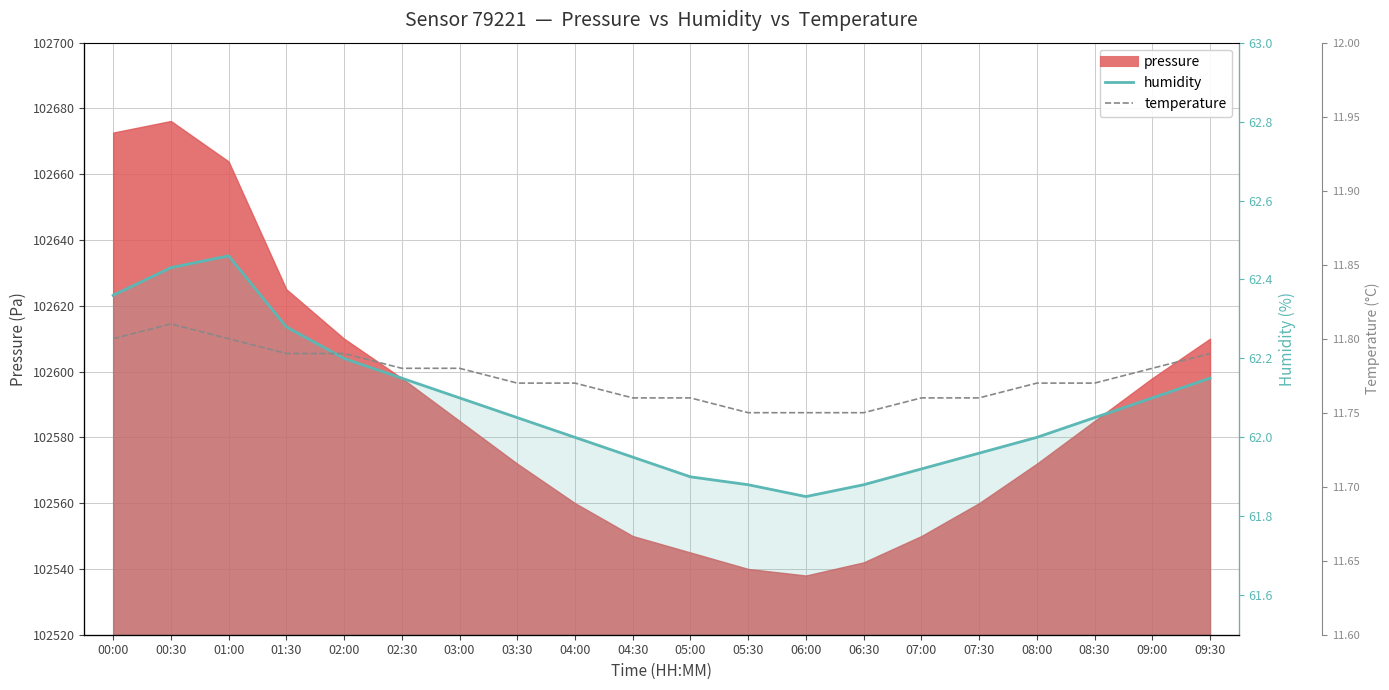

Is it true that humidity equals 62.1 at 09:00?

True